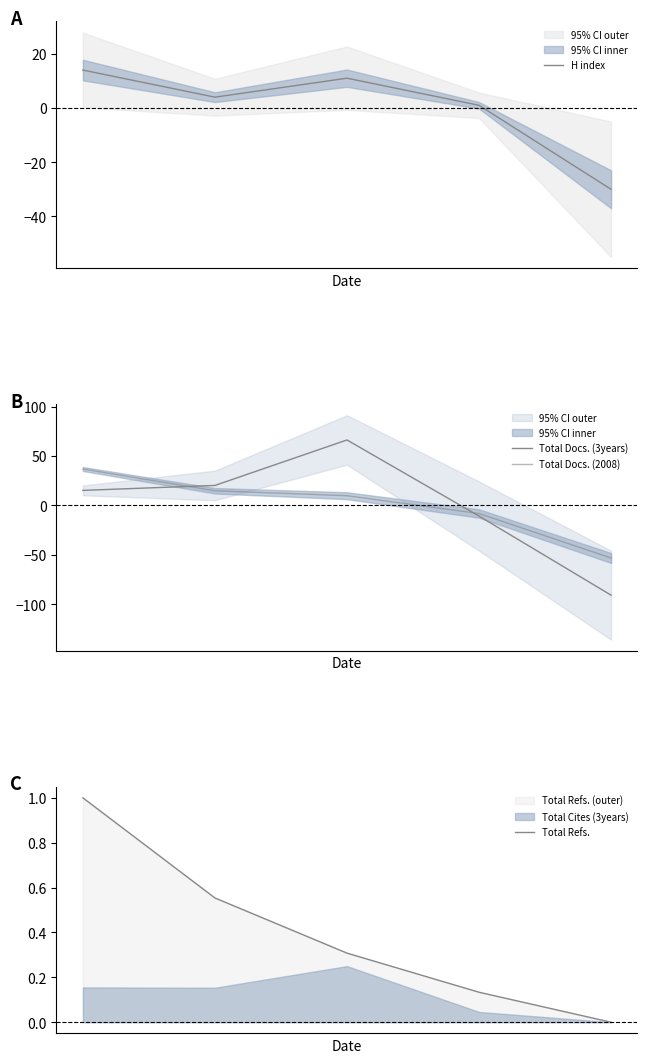

What is the value of the Total Refs. point at the 1st from the left?

1.0